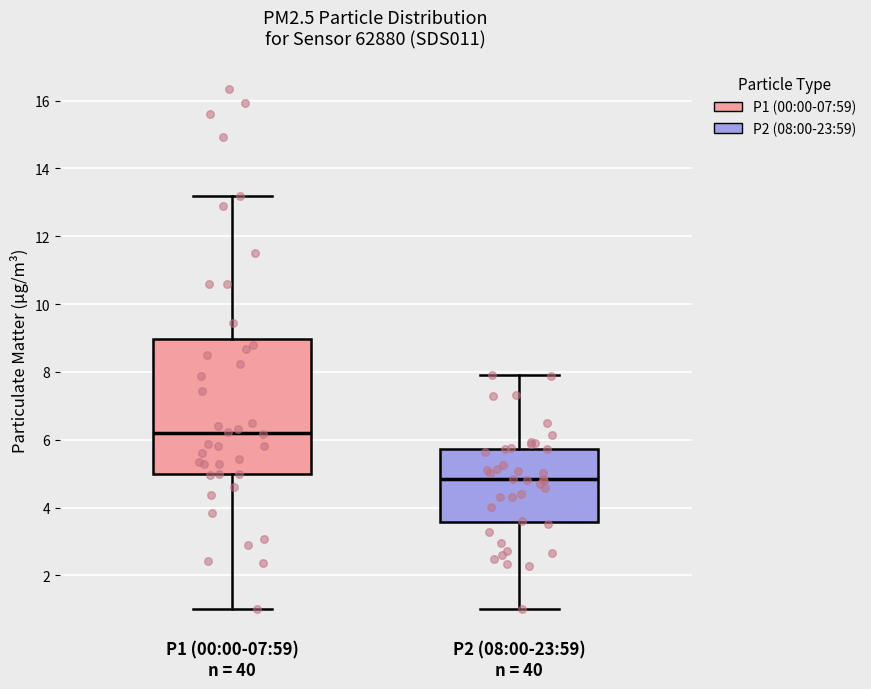

Which box's median line is the lowest?

P2 (08:00-23:59) n = 40